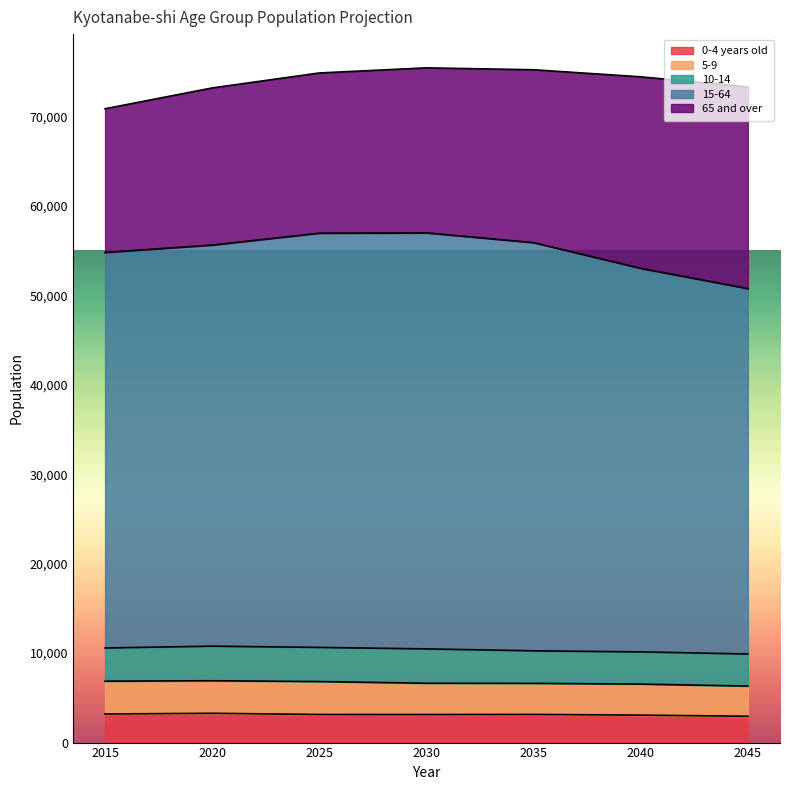

Where is 10-14 nearest to the value 3726?

2015